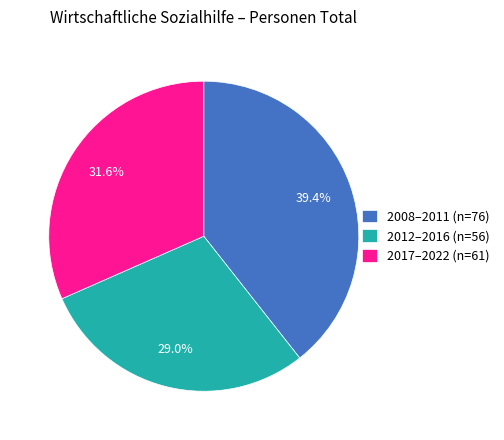

What is the largest slice in the pie chart?

2008–2011 (n=76)